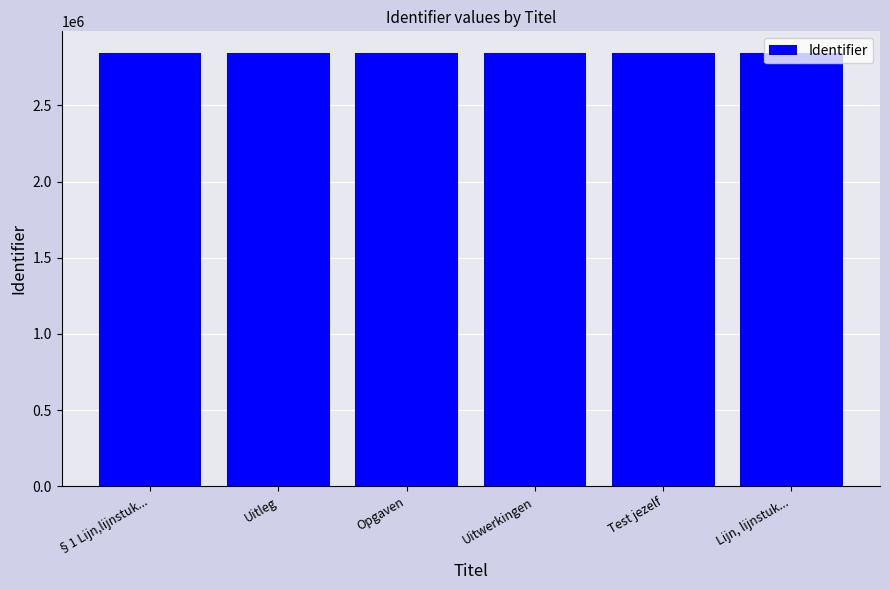

What value does the data have at Opgaven?

2844610